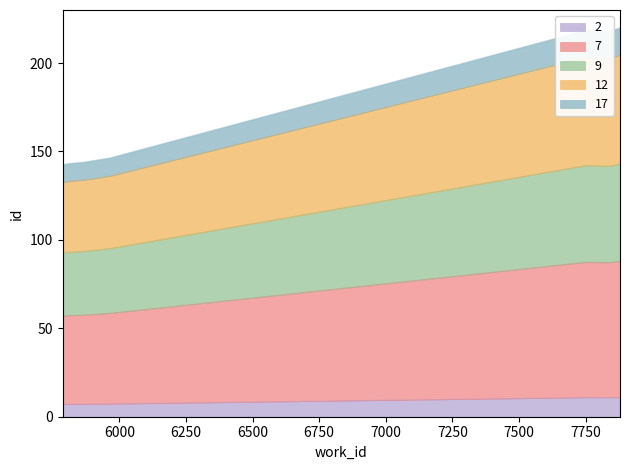

What is the maximum value for 2?

11.0